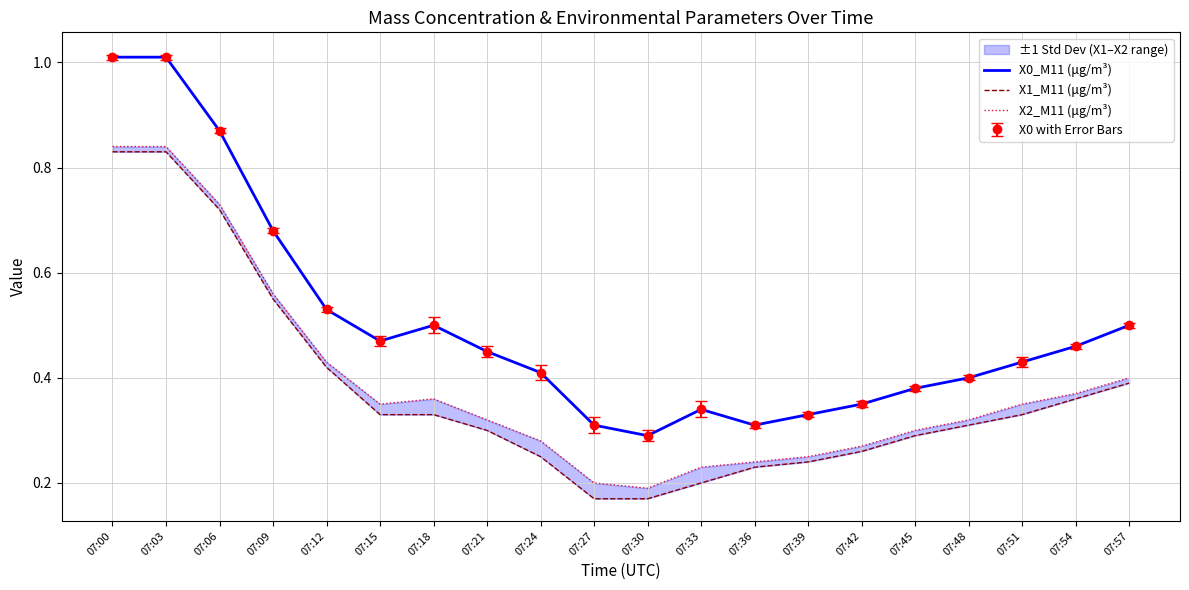

What is the difference between the maximum and minimum values in the X2_M11 (μg/m³) series?

0.6